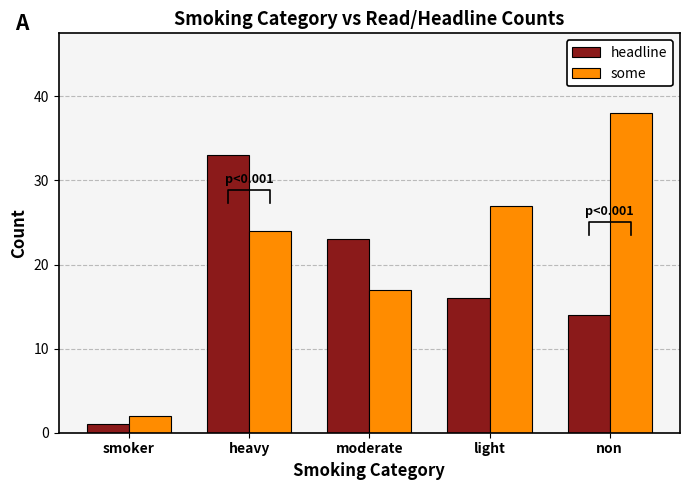

What is the minimum value for headline?

1